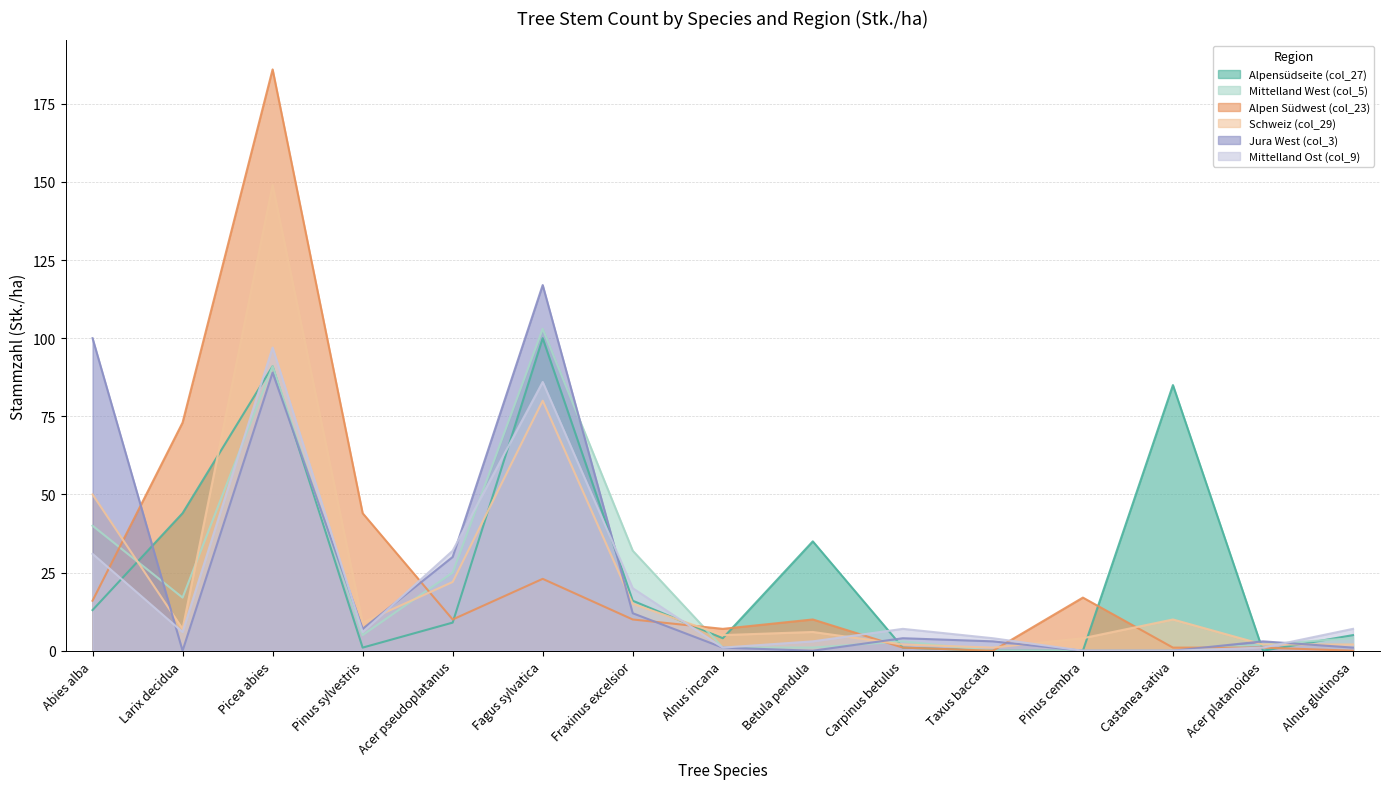

What is the label of the 13th point from the right?

Picea abies